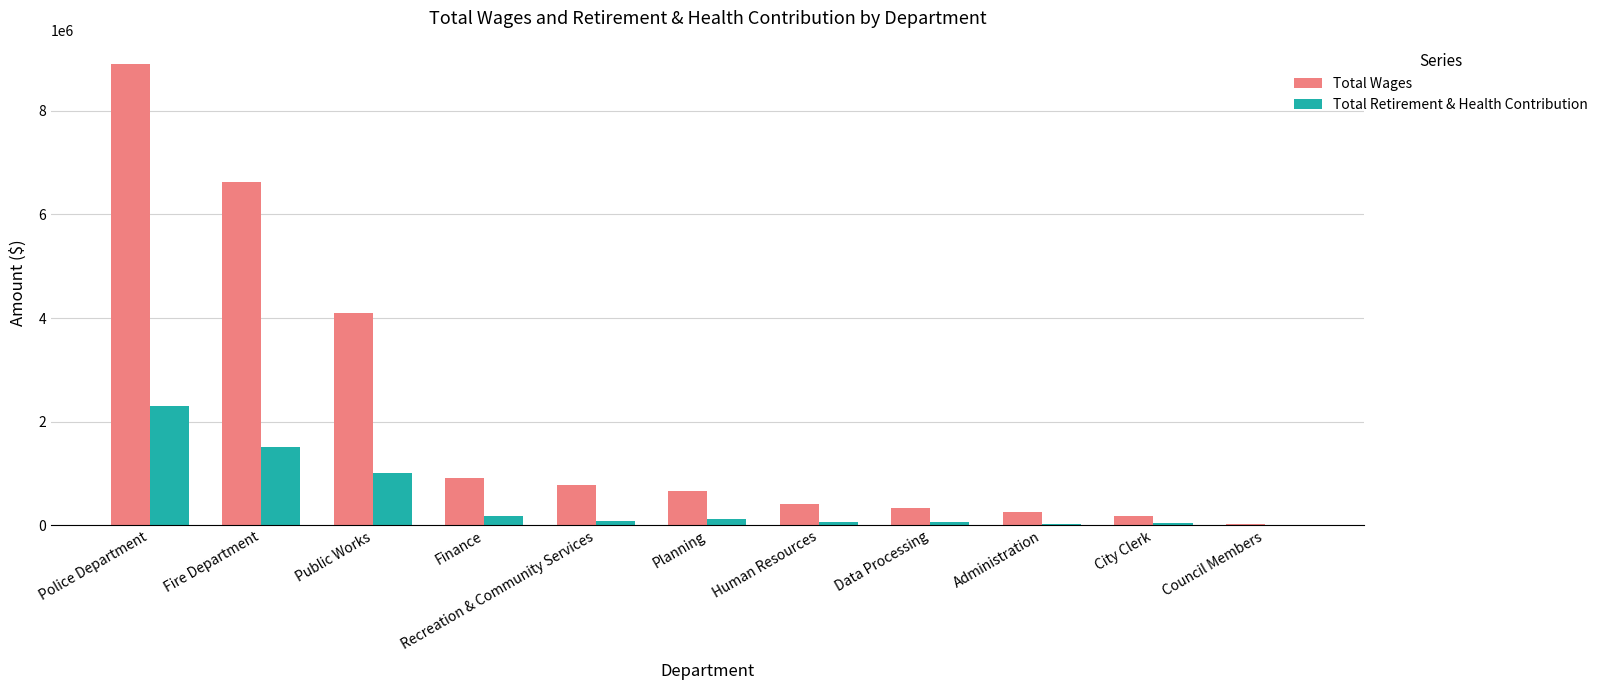

Which series changed the most between Finance and Council Members?

Total Wages